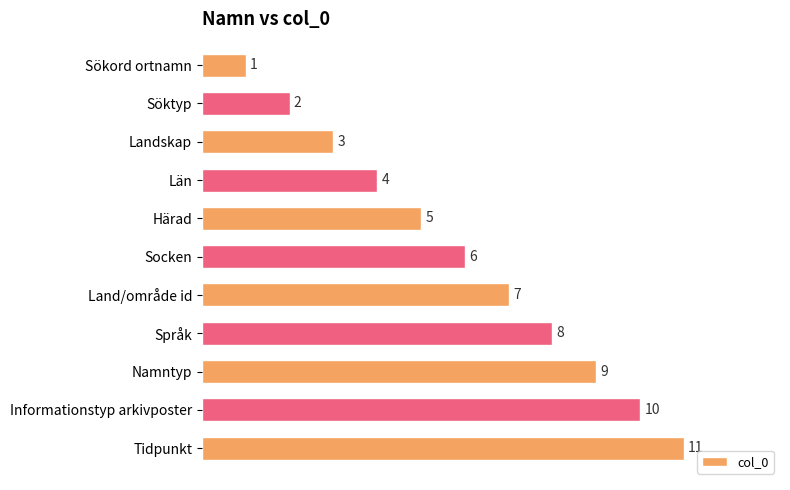

List the labels in order of value, largest first.

Tidpunkt, Informationstyp arkivposter, Namntyp, Språk, Land/område id, Socken, Härad, Län, Landskap, Söktyp, Sökord ortnamn